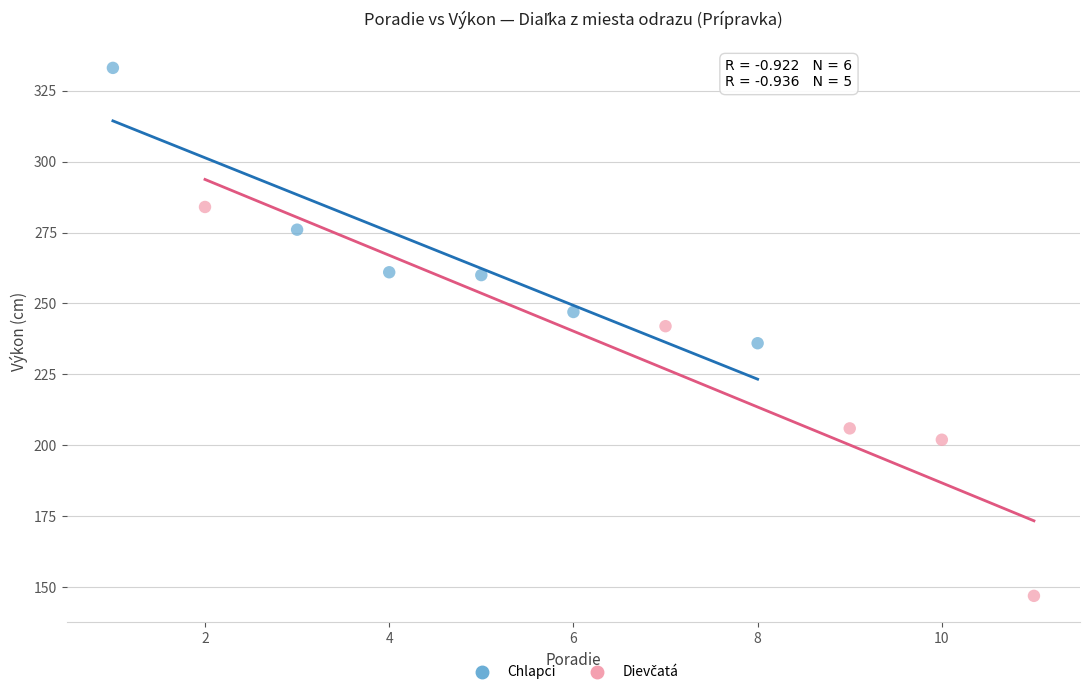

Which series contains the highest Y value?

Chlapci